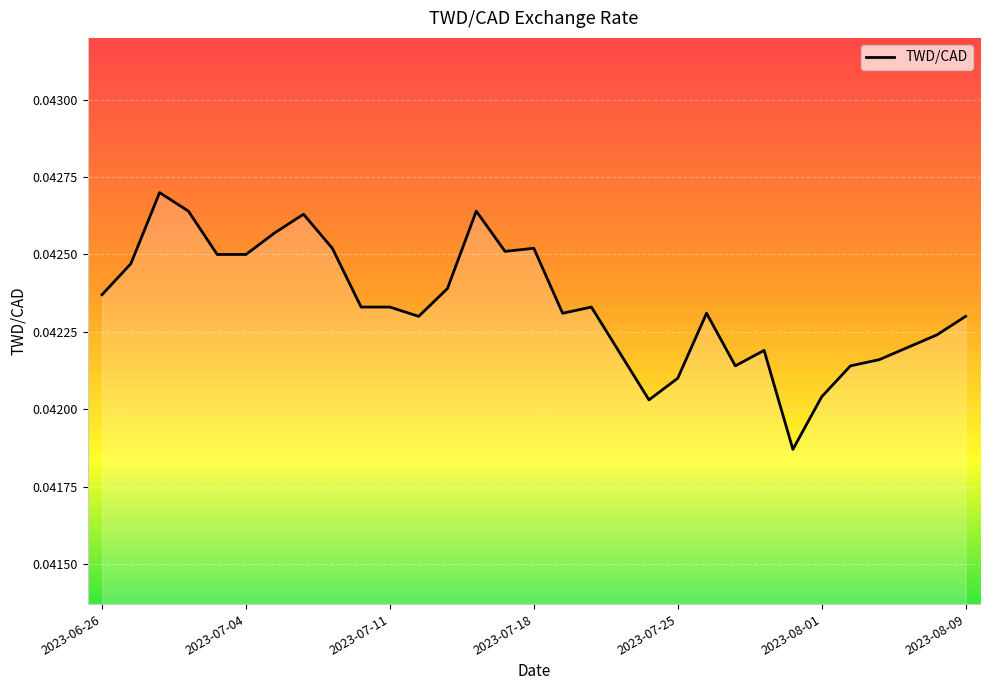

How many lines are shown in the chart?

1